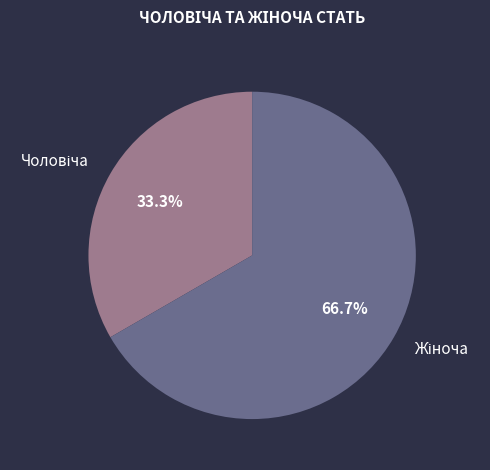

Is there any slice that represents more than half of the pie?

Yes